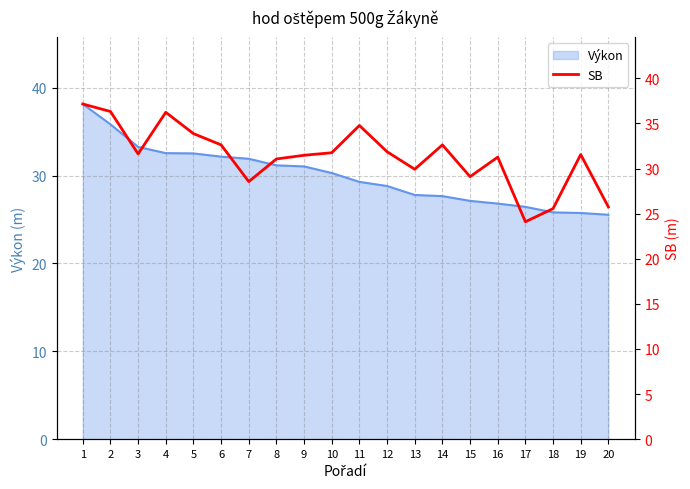

Where is the first local maximum?

4